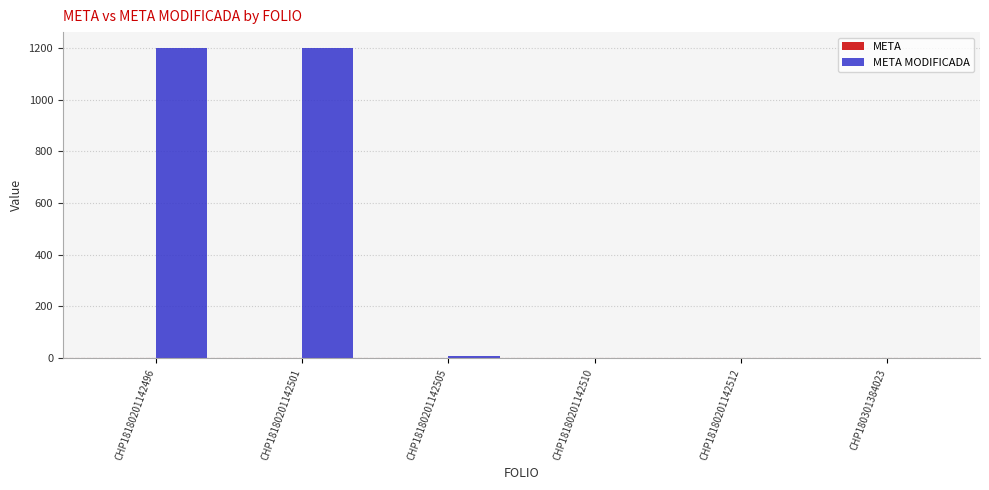

What is the greatest value displayed?

1201